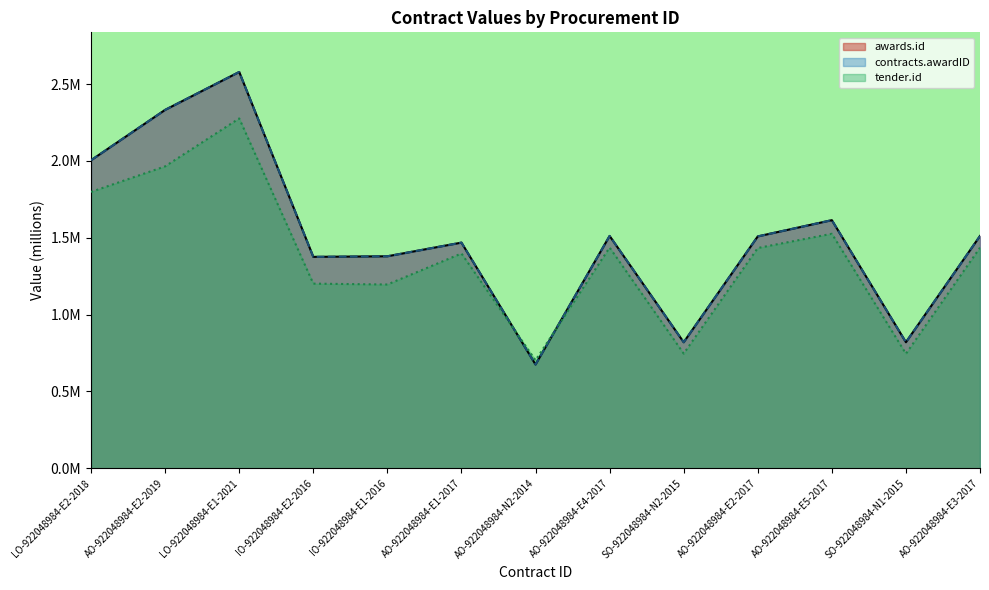

How many series are shown in this chart?

3